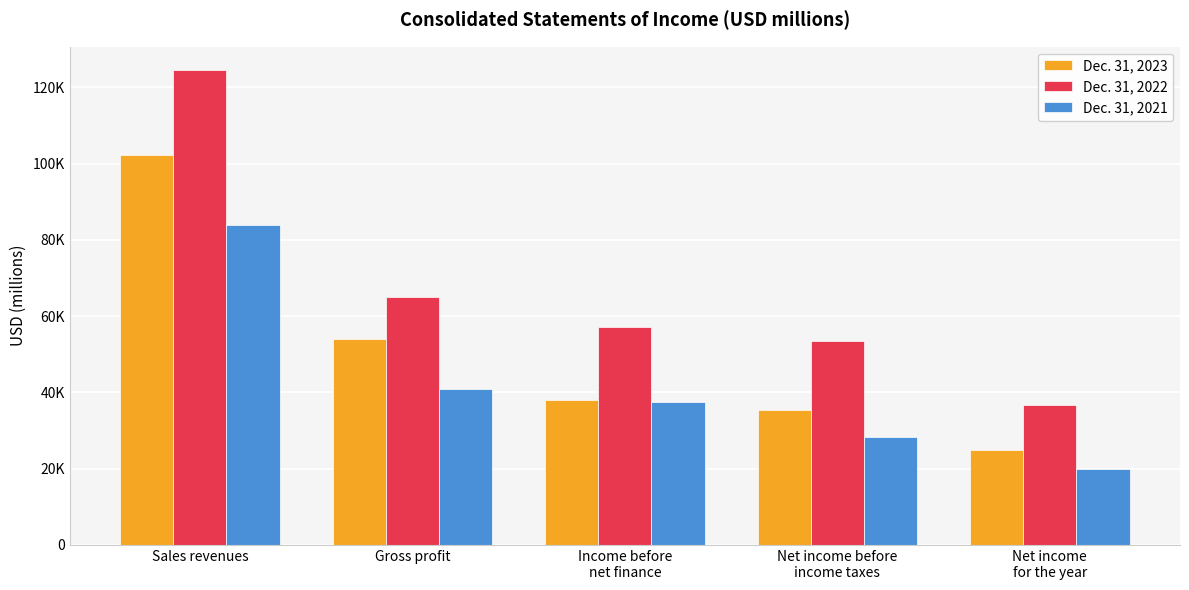

What is the label of the 5th bar from the left?

Net income
for the year